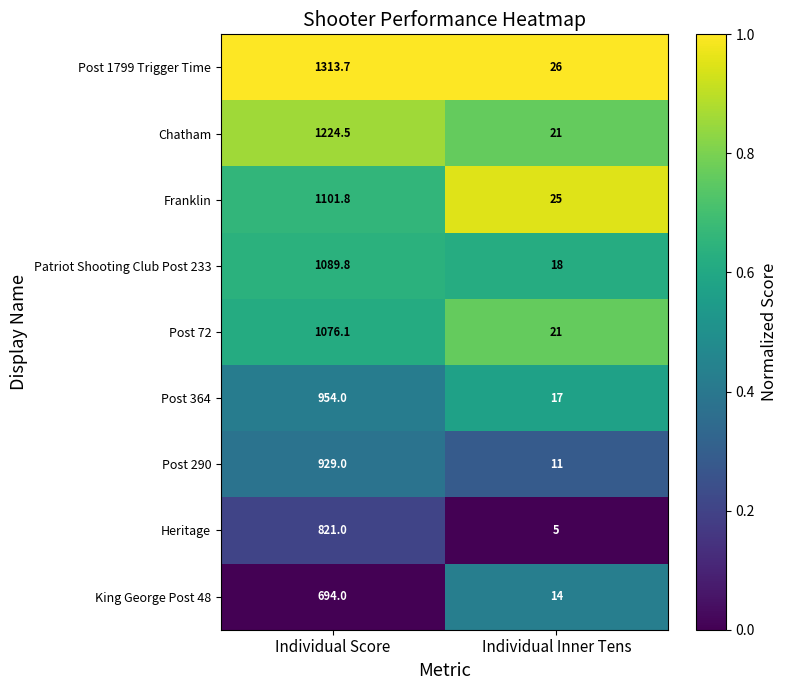

Which series has the largest range (max minus min)?

Post 1799 Trigger Time